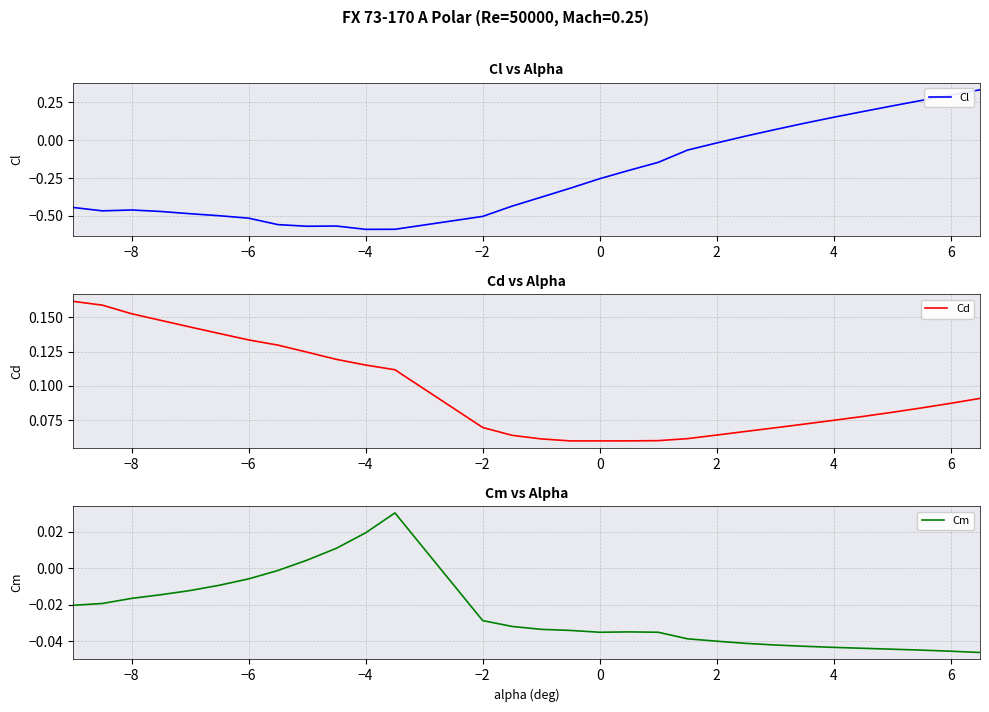

What is the minimum value for Cl?

-0.6